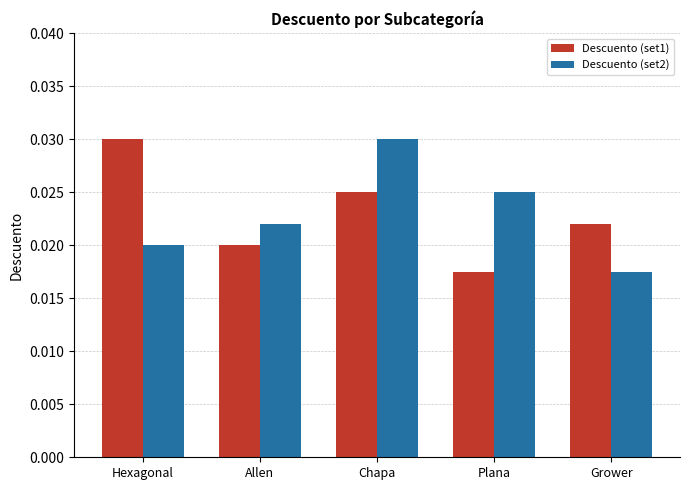

At which category is the sum across all series the highest?

Chapa